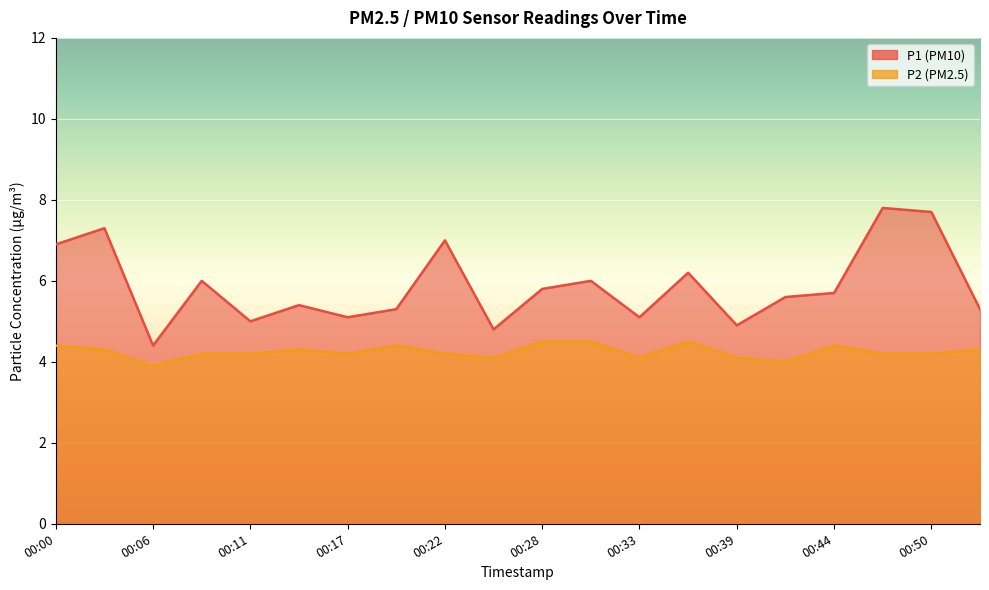

Reading right to left, list all the values displayed in this chart.

P1: 5.3	7.7	7.8	5.7	5.6	4.9	6.2	5.1	6.0	5.8	4.8	7.0	5.3	5.1	5.4	5.0	6.0	4.4	7.3	6.9
P2: 4.3	4.2	4.2	4.4	4.0	4.1	4.5	4.1	4.5	4.5	4.1	4.2	4.4	4.2	4.3	4.2	4.2	3.9	4.3	4.4